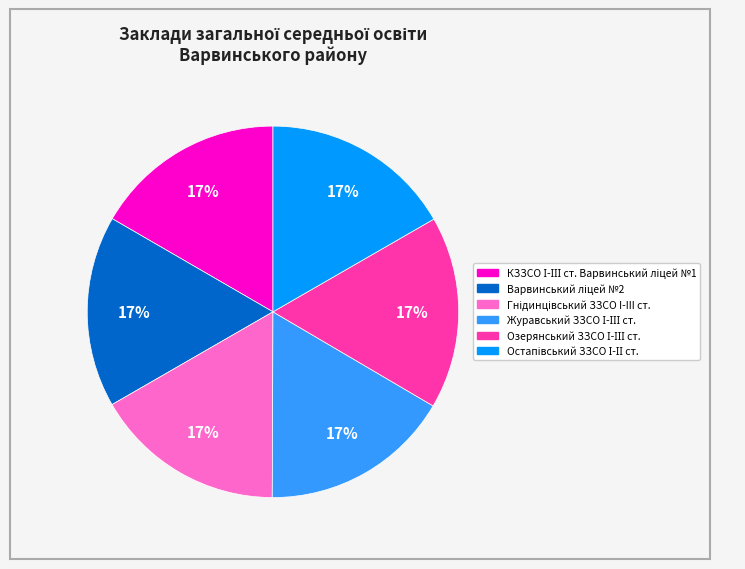

To the nearest percent, what is the average slice percentage?

17%